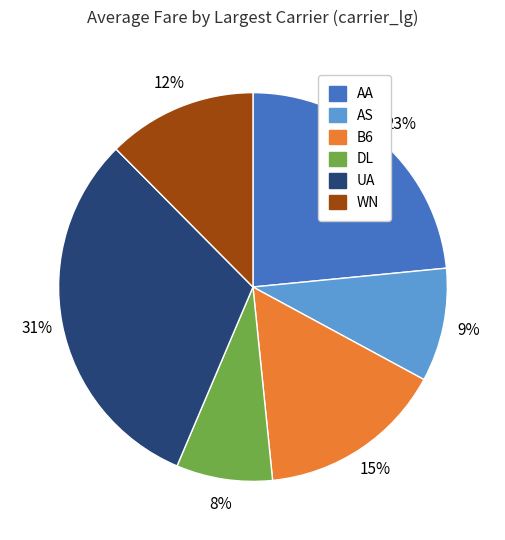

Between AA and DL, which is larger?

AA